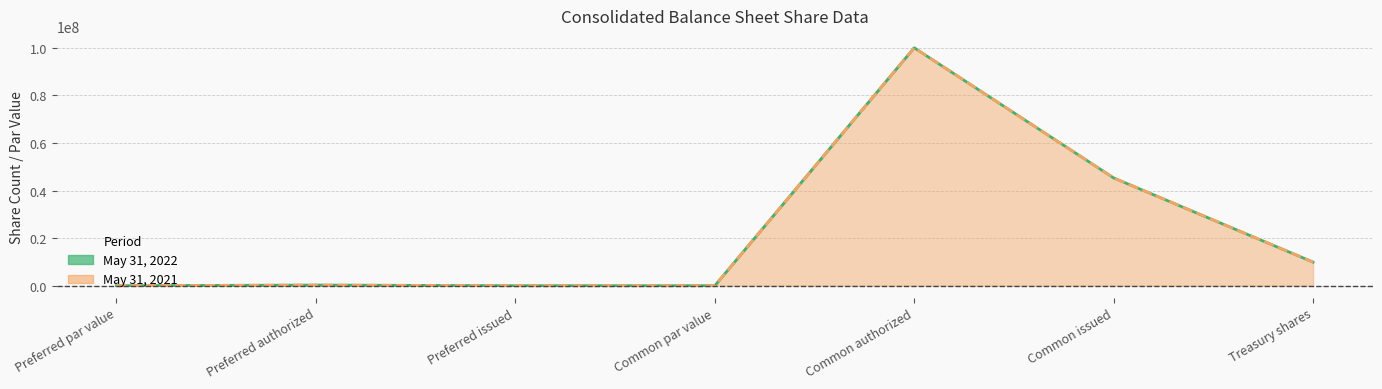

What is the highest value of the May 31, 2021 series?

100000000